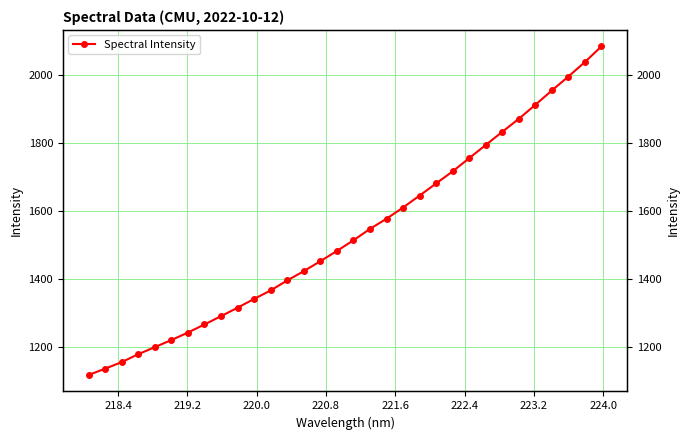

What is the minimum value shown in the chart?

1118.4